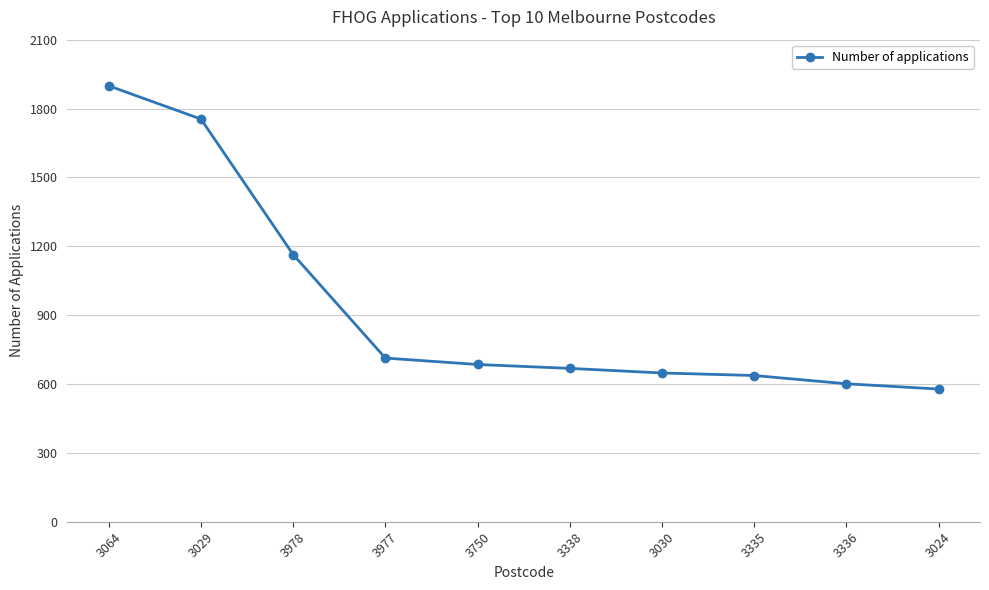

Does the chart display data point markers on the line(s)?

Yes